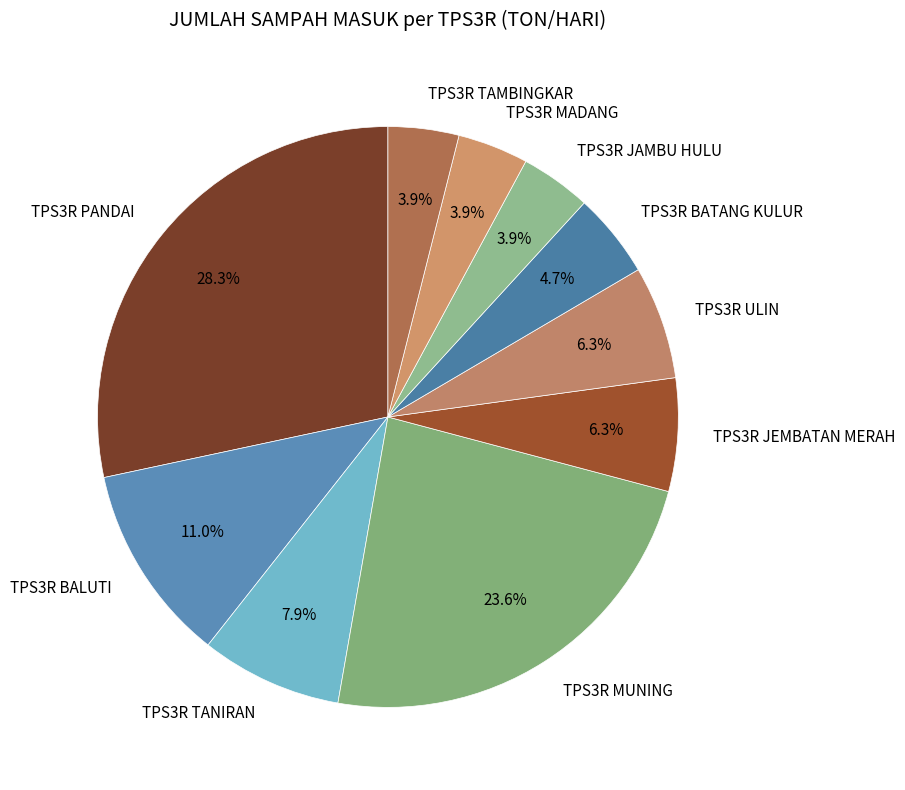

To the nearest percent, what is the average slice percentage?

10%